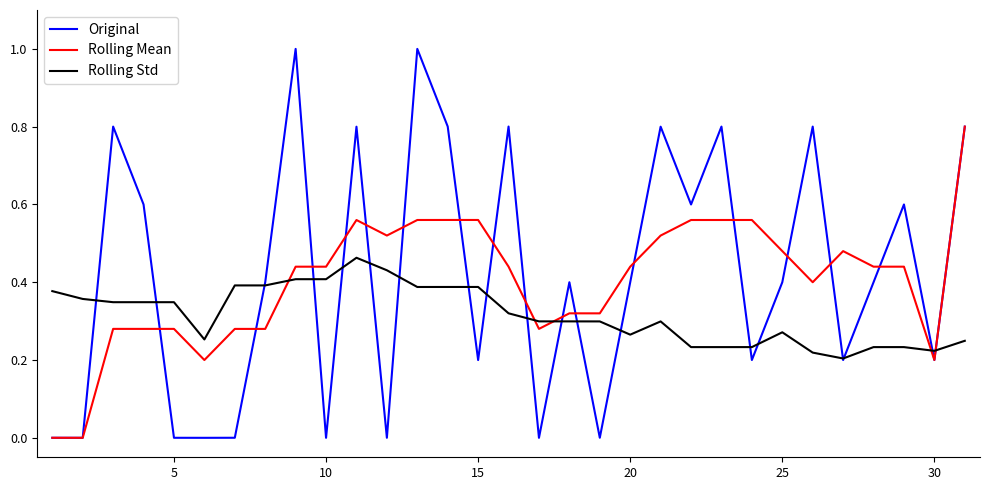

What is the maximum value for Rolling Mean?

0.8